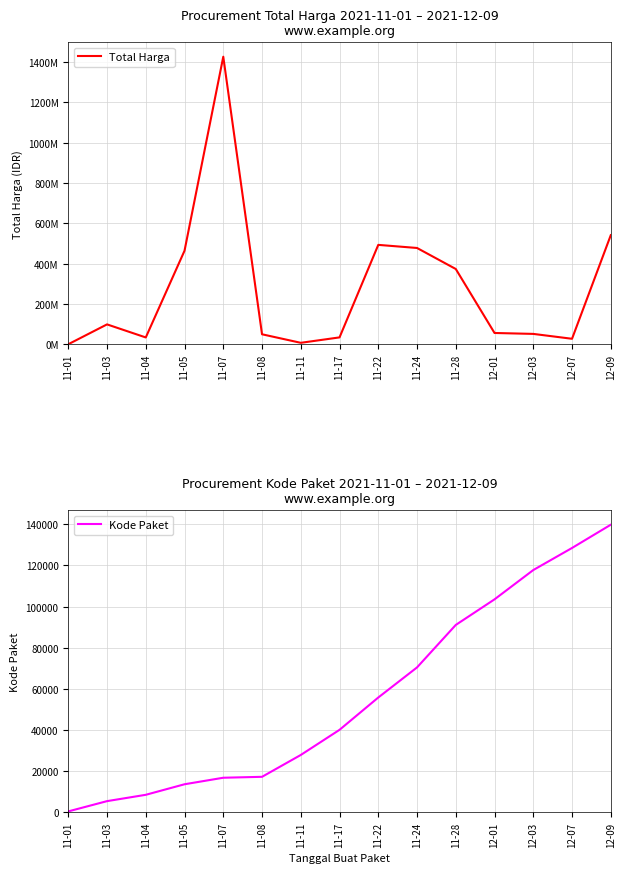

True or false: Kode Paket and Total Harga intersect in this chart.

False